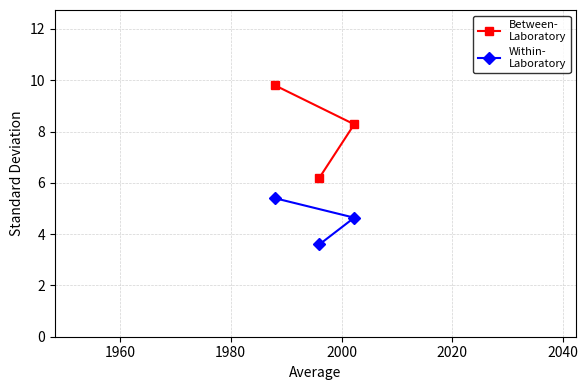

What is the smallest value displayed?

3.6